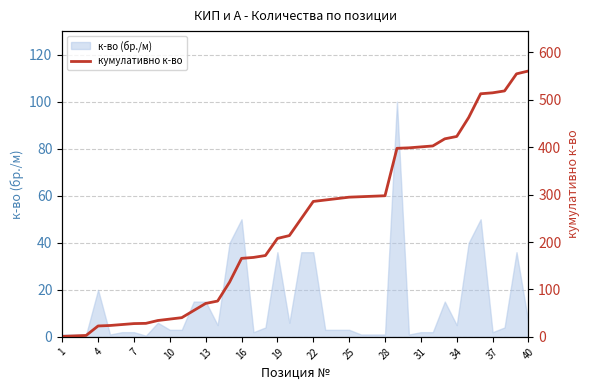

Which has a higher value, 27 or 23?

27